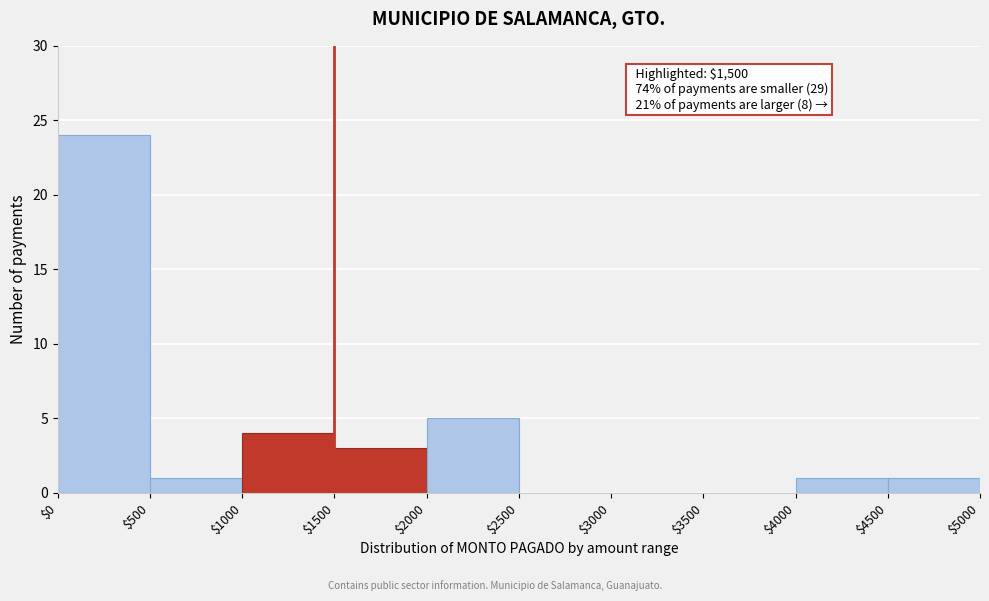

Which range on the x-axis has the tallest bar?

$0 to $500